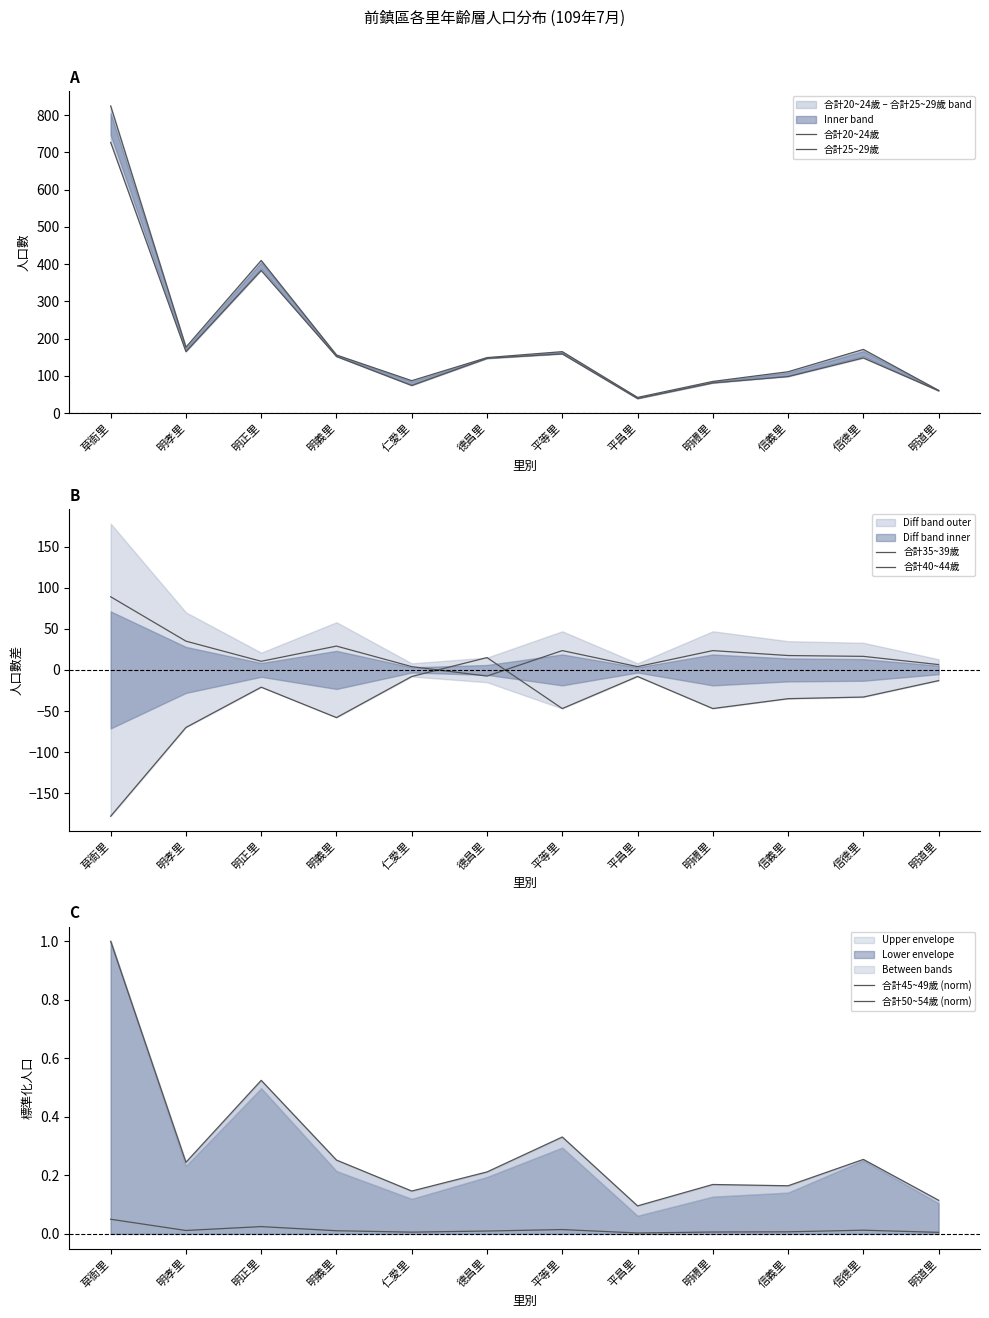

What are all the series names shown in the legend?

合計20~24歲, 合計25~29歲, 合計35~39歲, 合計40~44歲, 合計45~49歲 (norm), 合計50~54歲 (norm)